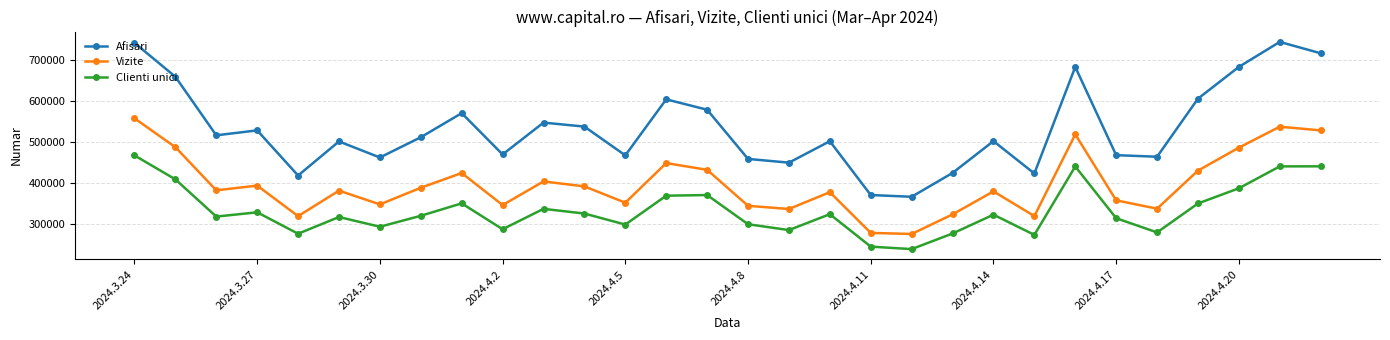

Rank the series by their maximum value, from highest to lowest.

Afisari, Vizite, Clienti unici